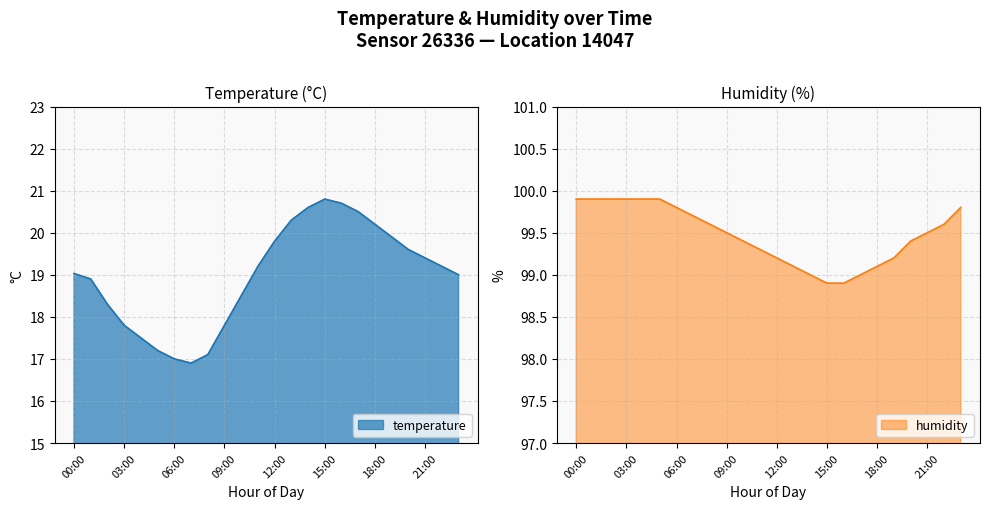

The humidity series shows 99.9 at 02:00. True or false?

True